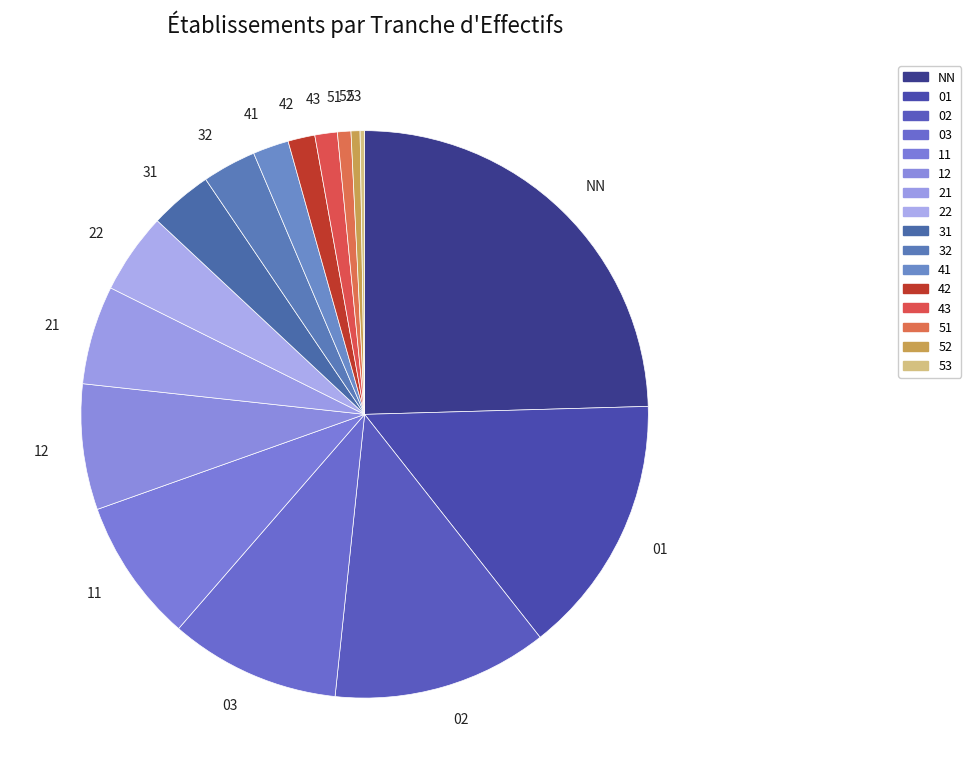

Is there any slice that represents more than half of the pie?

No